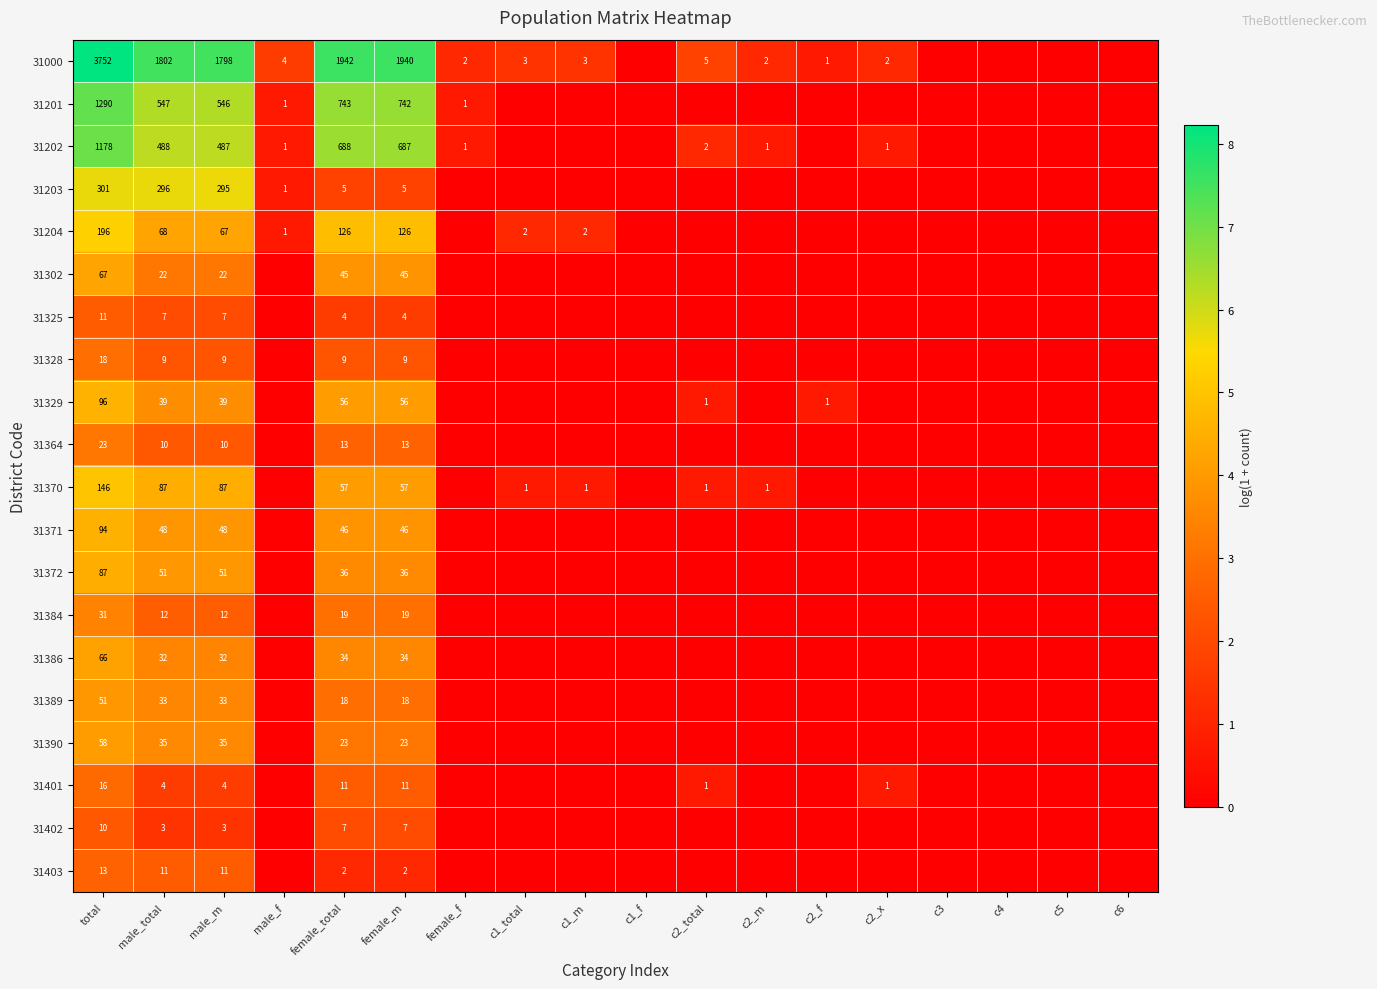

The 31204 series shows 1.4 at male_total. True or false?

False